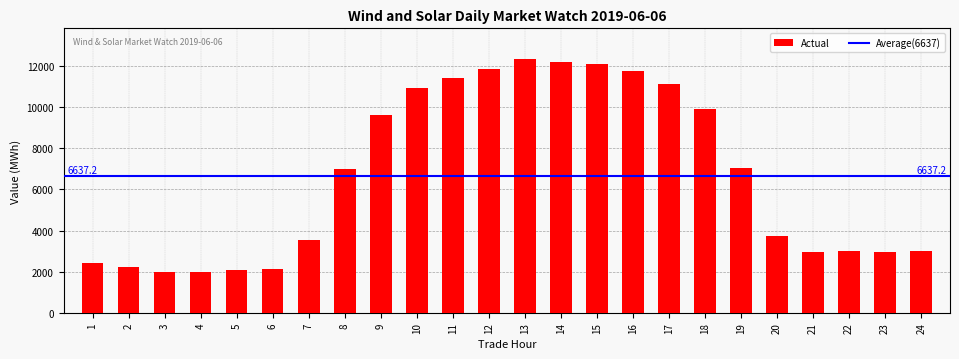

At which label does the data first exceed 6974?

8